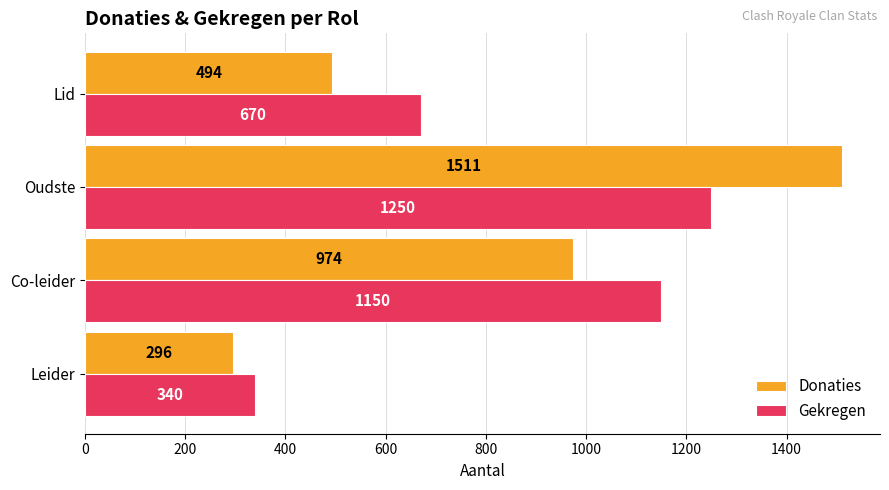

How many values in the Donaties series are below 974?

2